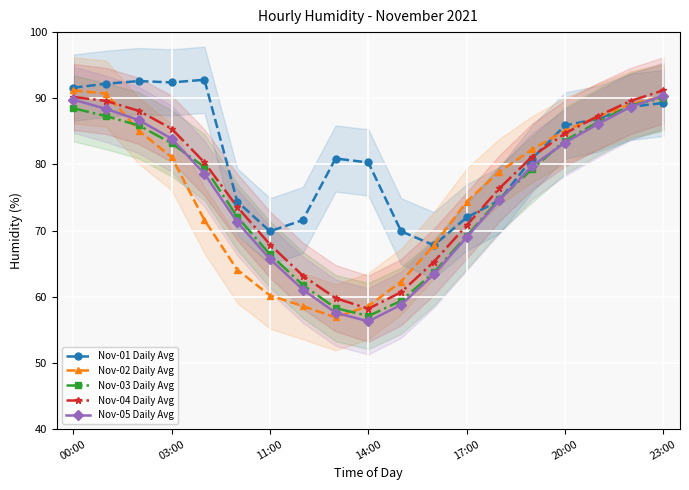

In Nov-01 Daily Avg, how many points are lower than both neighbors (excluding endpoints)?

3